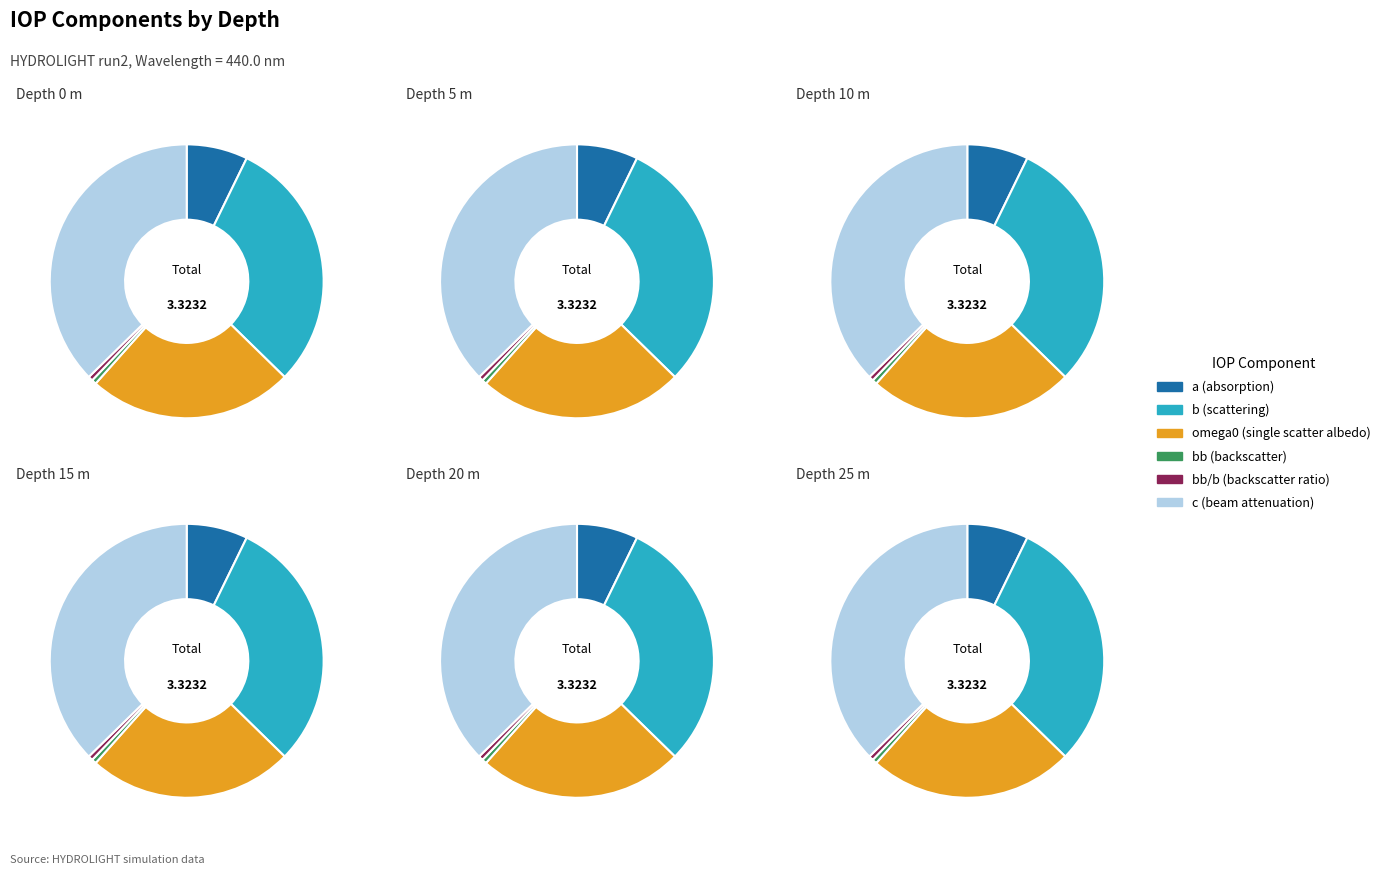

Is there any slice that represents more than half of the pie?

No